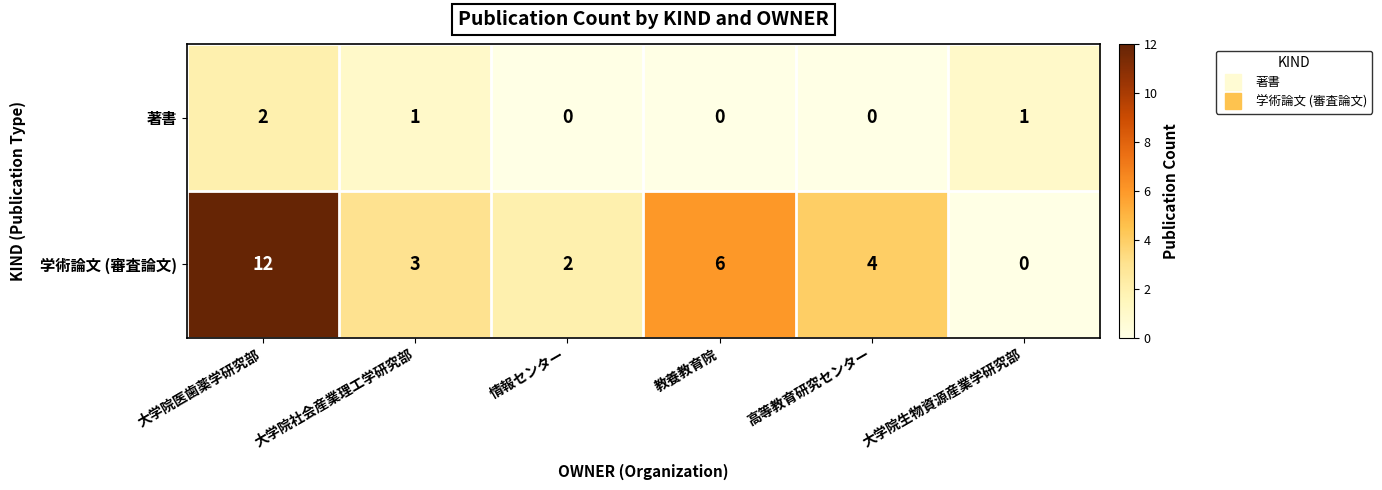

What is the sum of all 学術論文 (審査論文) values?

27